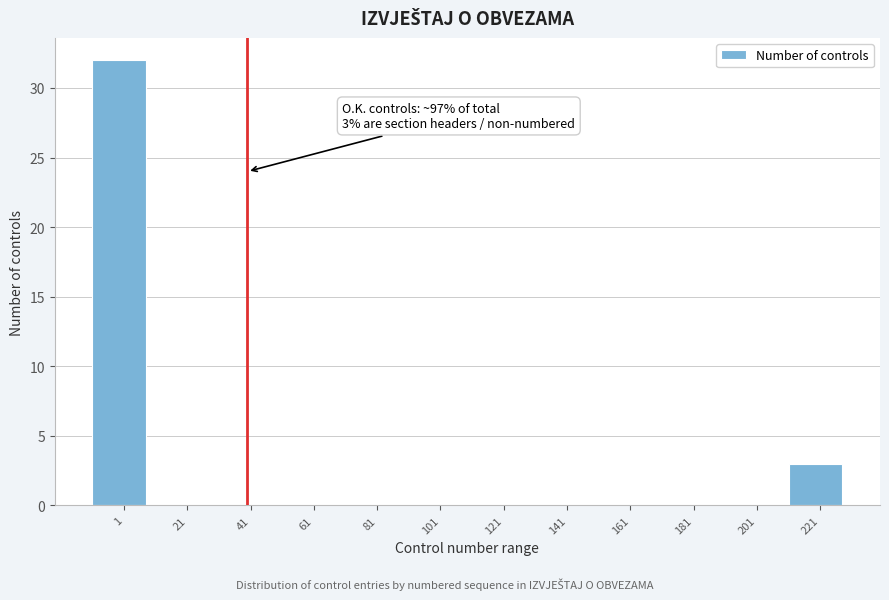

Reading left to right, what are all the values shown in this chart?

1=32	21=0	41=0	61=0	81=0	101=0	121=0	141=0	161=0	181=0	201=0	221=3